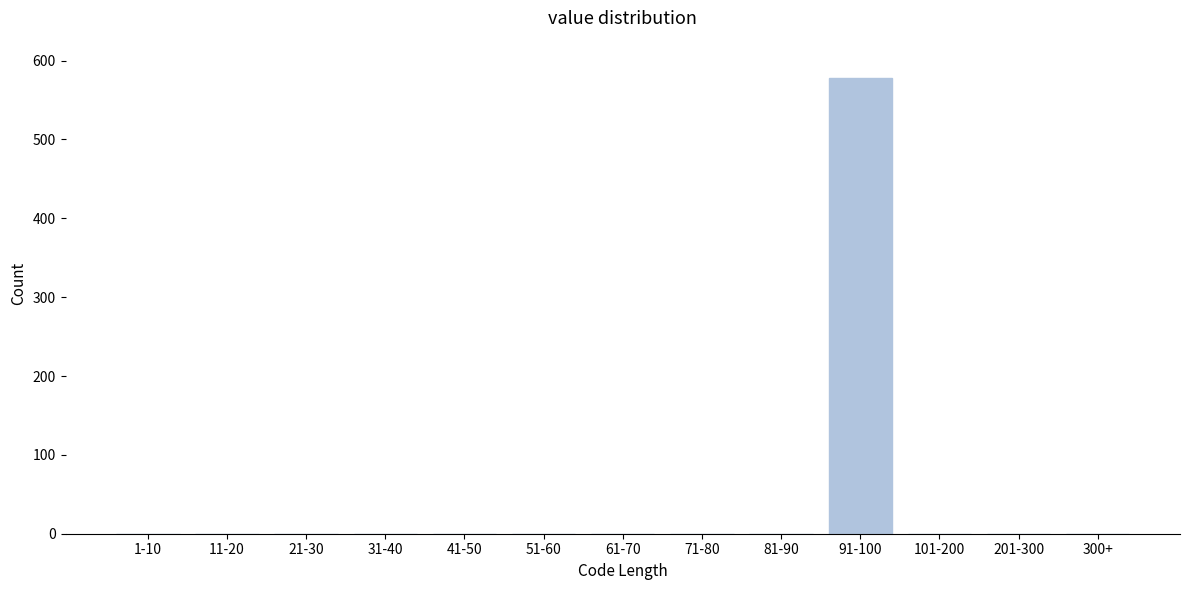

Reading right to left, list all the values displayed in this chart.

300+=0	201-300=0	101-200=0	91-100=578	81-90=0	71-80=0	61-70=0	51-60=0	41-50=0	31-40=0	21-30=0	11-20=0	1-10=0